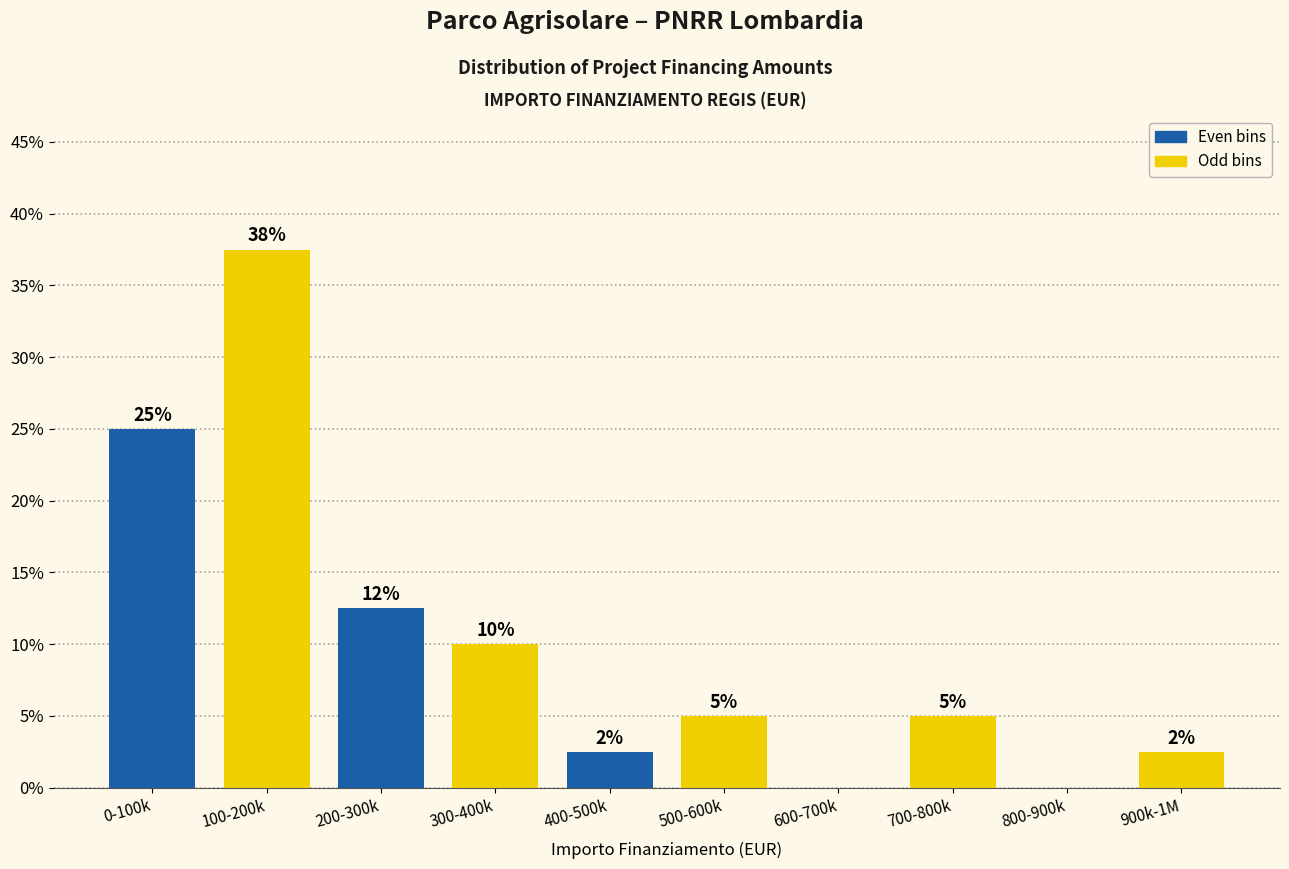

What value does the data have at 200-300k?

12.5